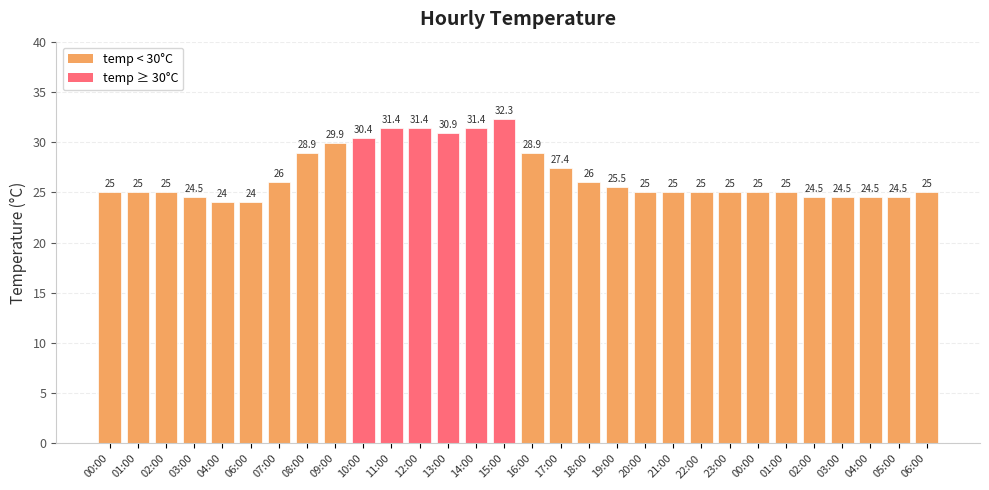

Are the bars horizontal?

No